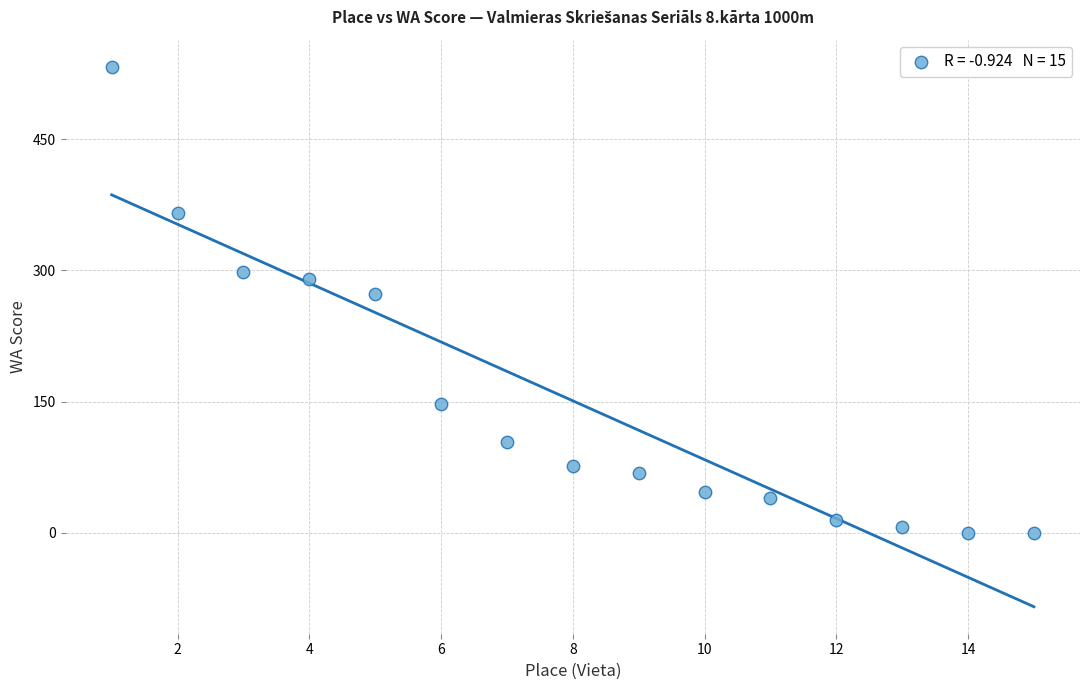

What Y value in the scatter plot is closest to 266?

273